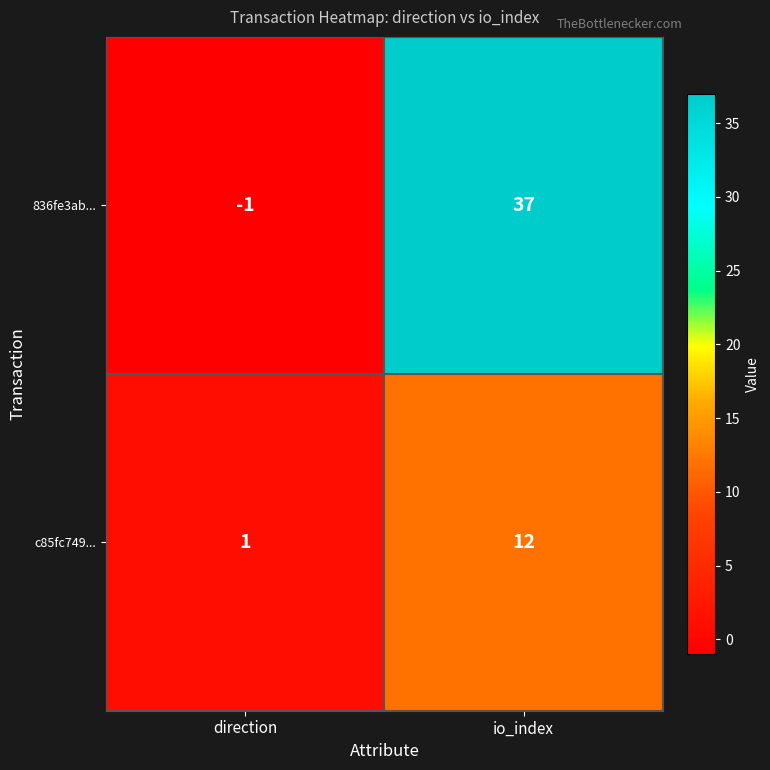

What is the difference between the highest and lowest values at direction?

2